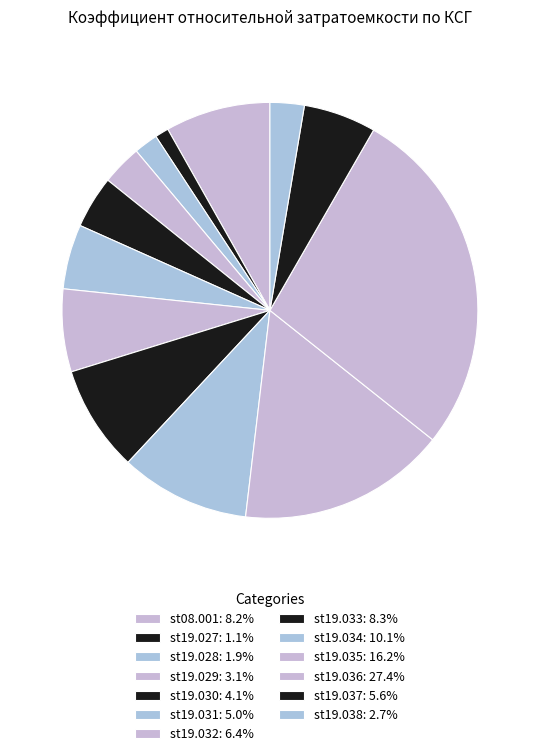

Rank the categories by value from highest to lowest.

st19.036, st19.035, st19.034, st19.033, st08.001, st19.032, st19.037, st19.031, st19.030, st19.029, st19.038, st19.028, st19.027